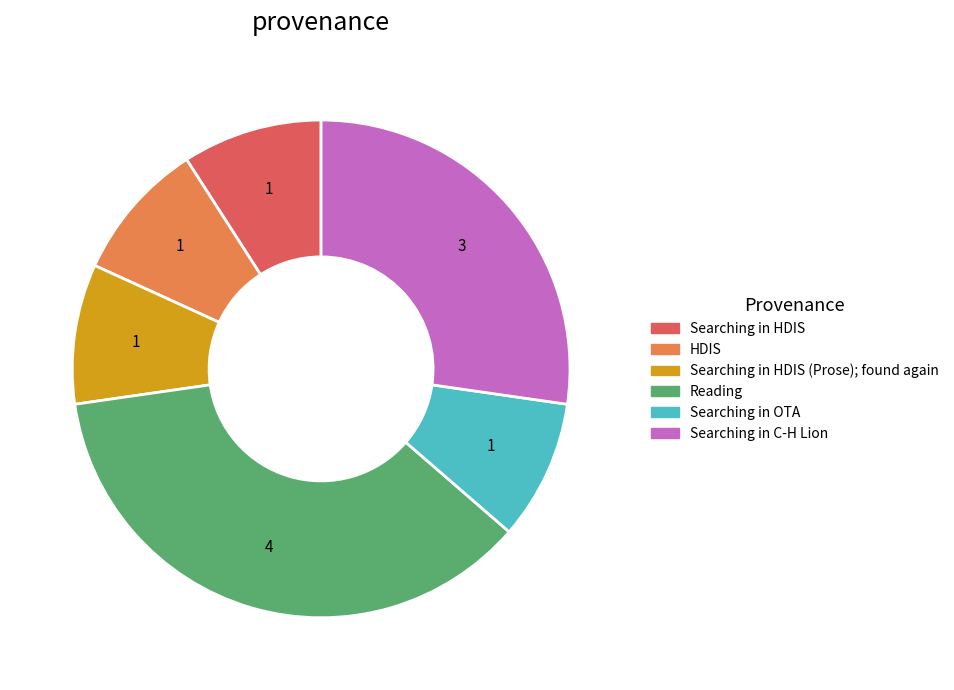

Does any single category account for the majority?

No